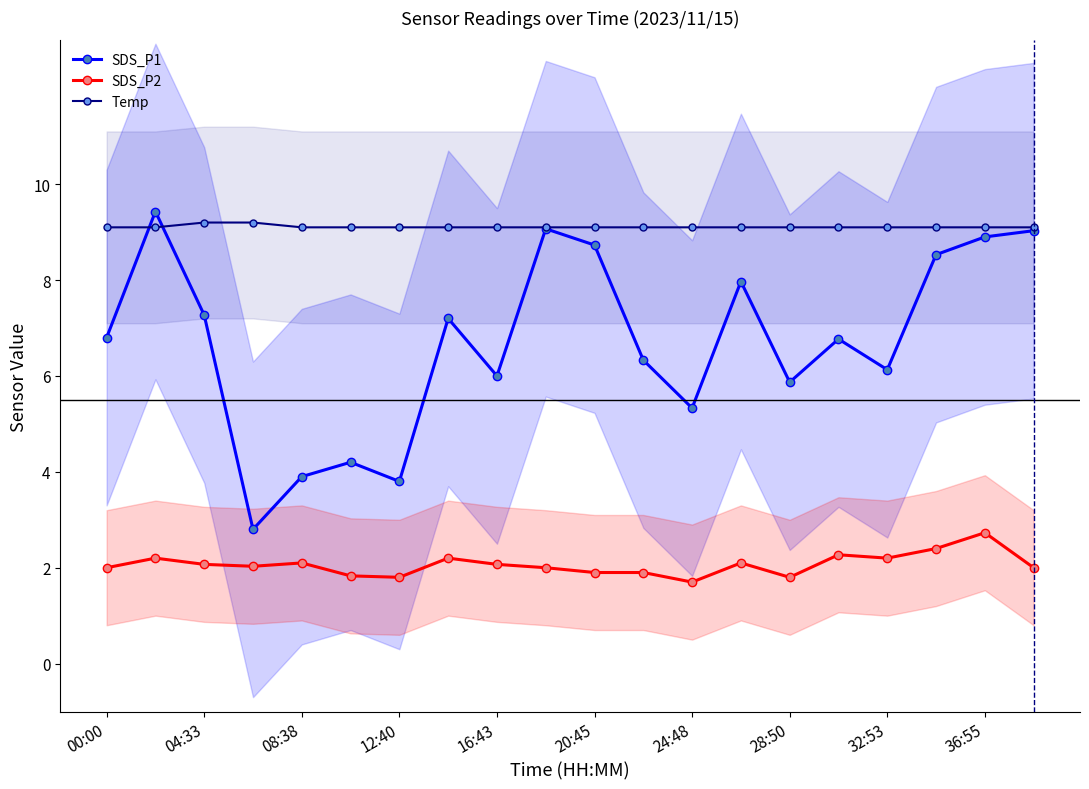

How many data points in SDS_P1 are less than 6?

6